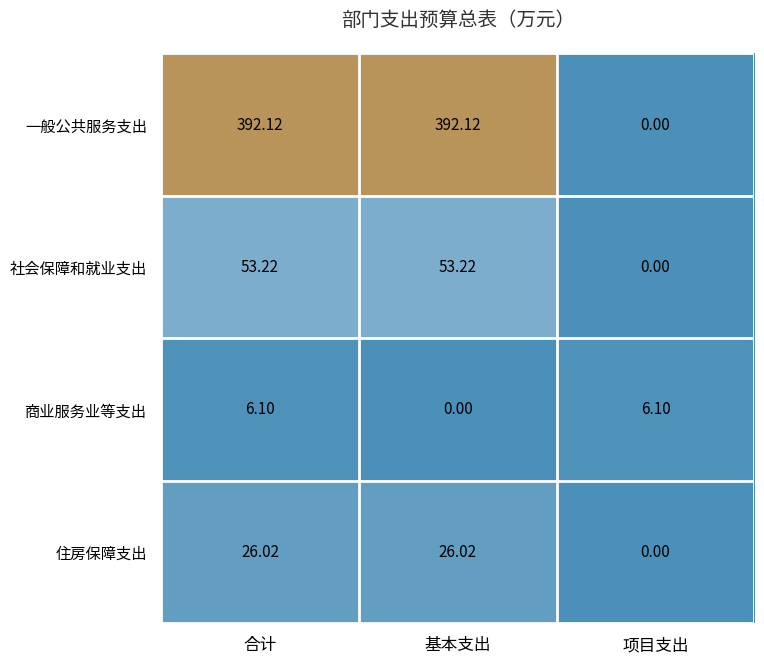

Rank the series by their maximum value, from lowest to highest.

商业服务业等支出, 住房保障支出, 社会保障和就业支出, 一般公共服务支出